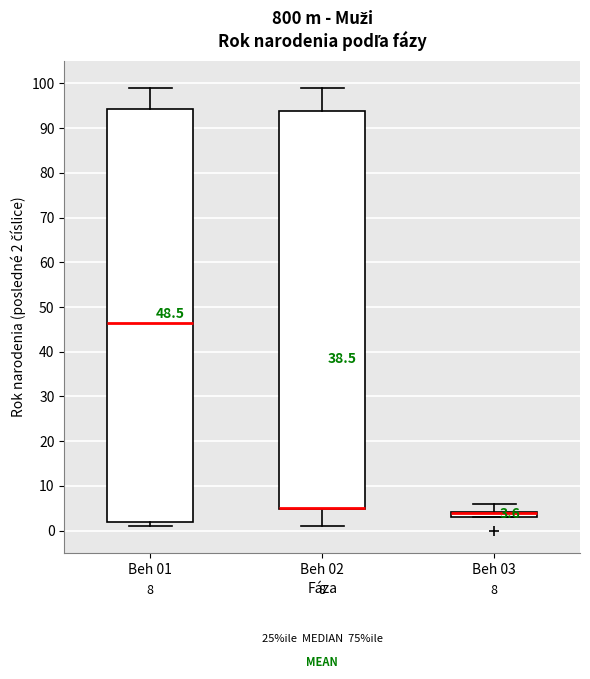

Which box is the tallest, from its lower edge to its upper edge?

Beh 01